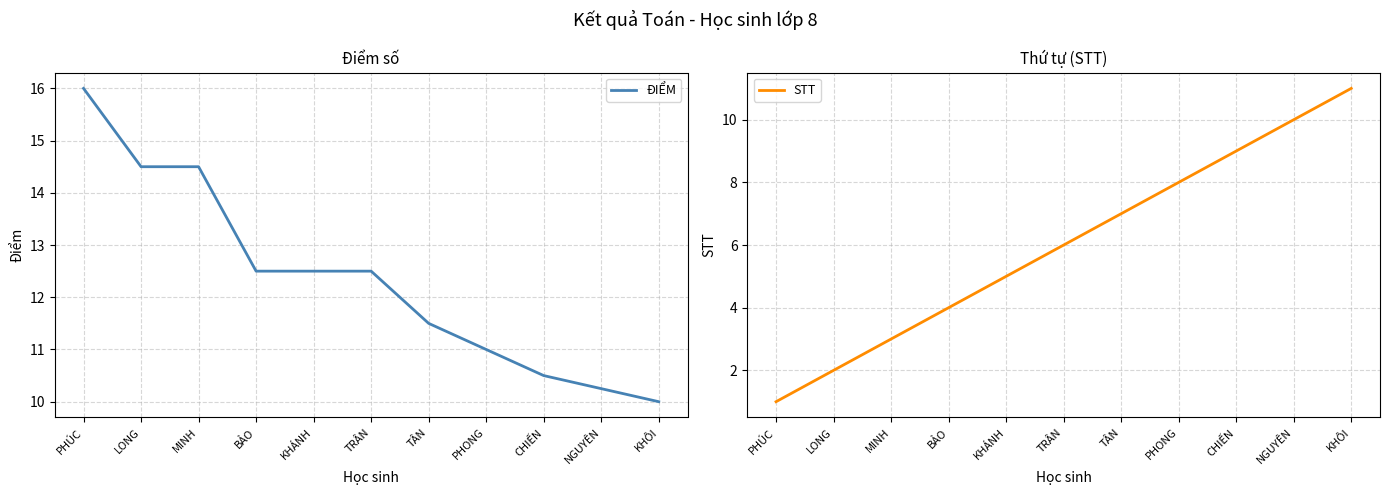

What is the difference between the STT values at PHÚC and CHIẾN?

8